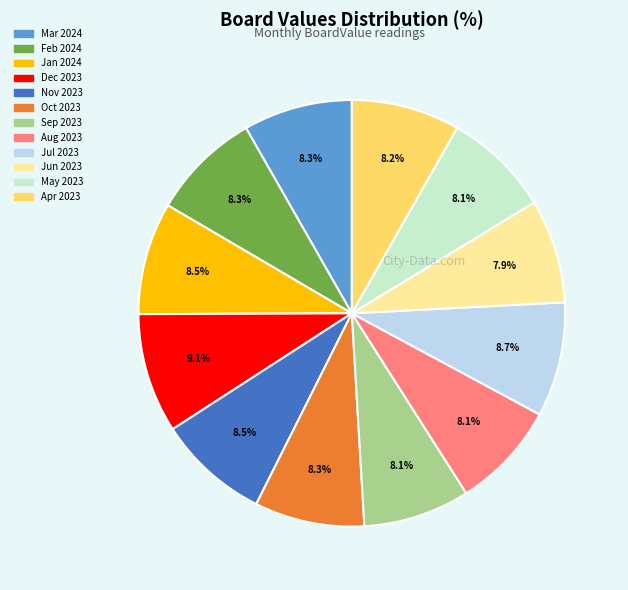

To the nearest percent, what percentage of the pie is May 2023?

8%